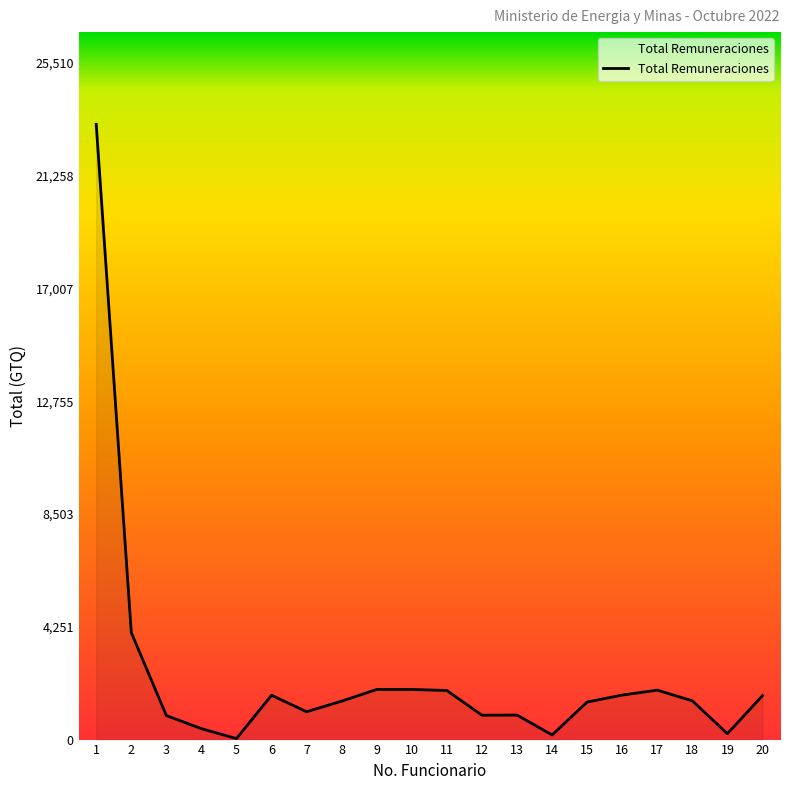

How many lines are shown in the chart?

1